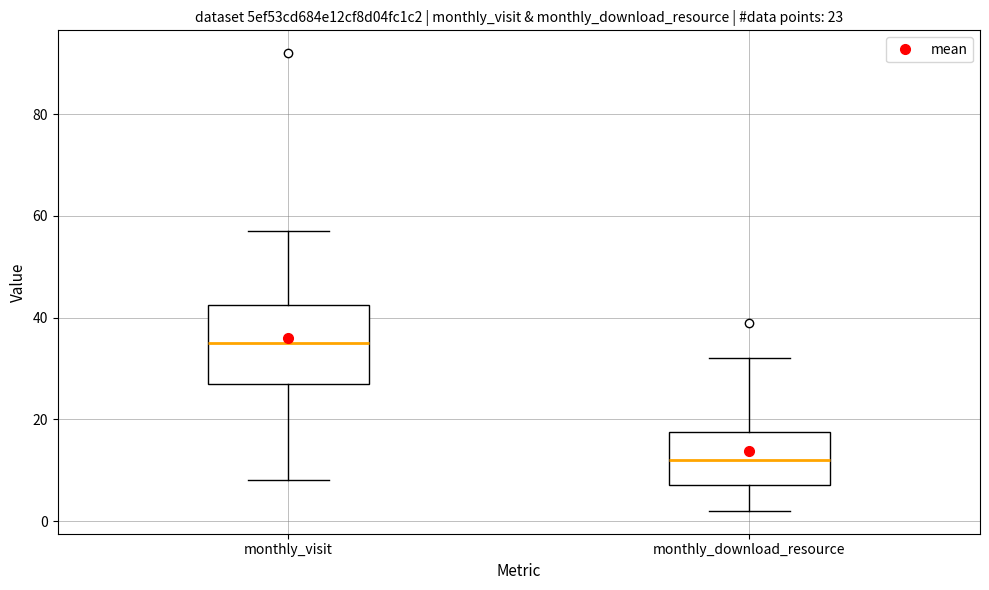

Which box's median line is the lowest?

monthly_download_resource